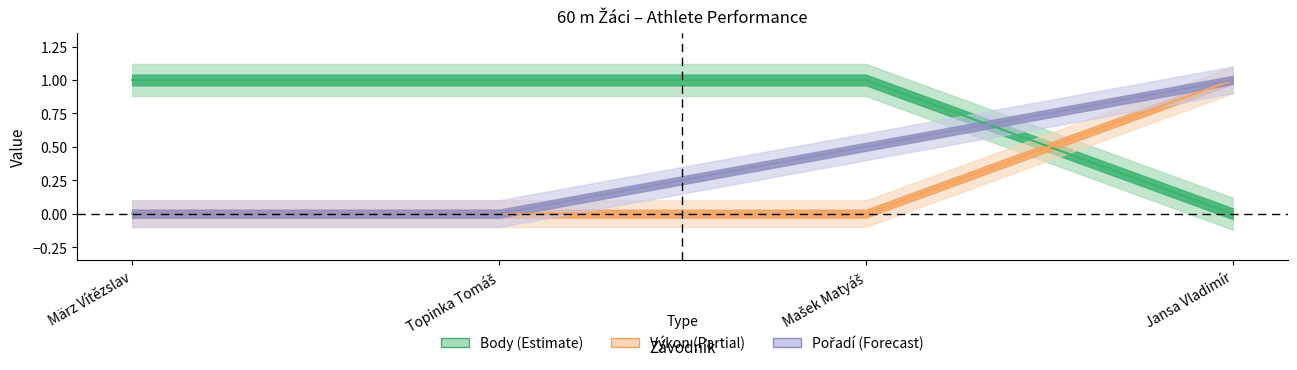

Reading left to right, transcribe all the data shown in this chart.

Body centre: 1.0	1.0	1.0	0.0
Výkon centre: 0.0	0.0	0.0	1.0
Pořadí centre: 0.0	0.0	0.5	1.0